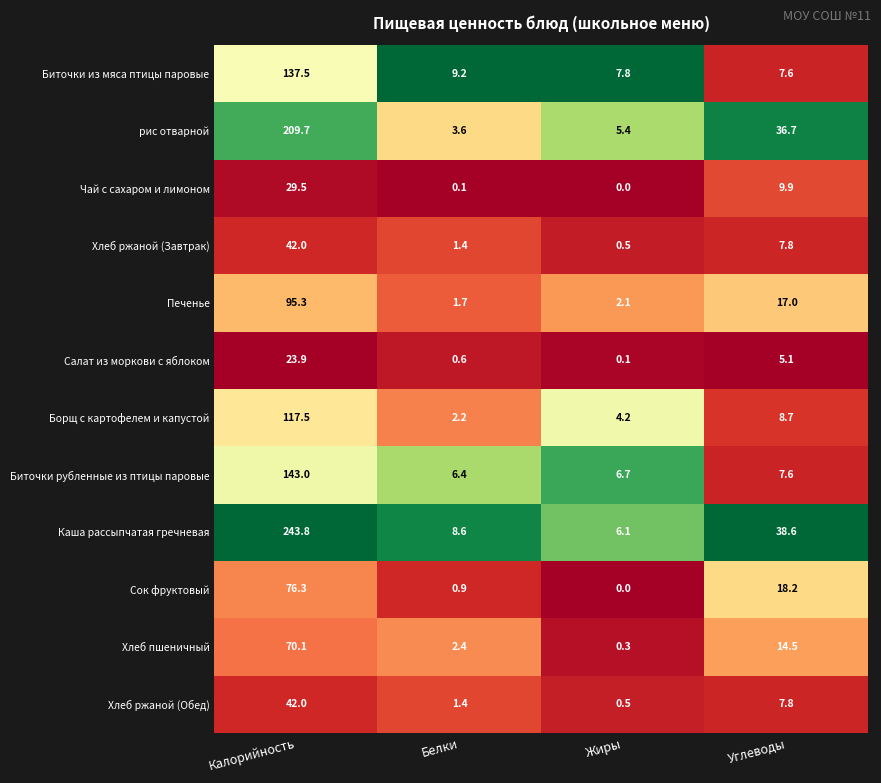

Which series has the widest spread of values?

Каша рассыпчатая гречневая